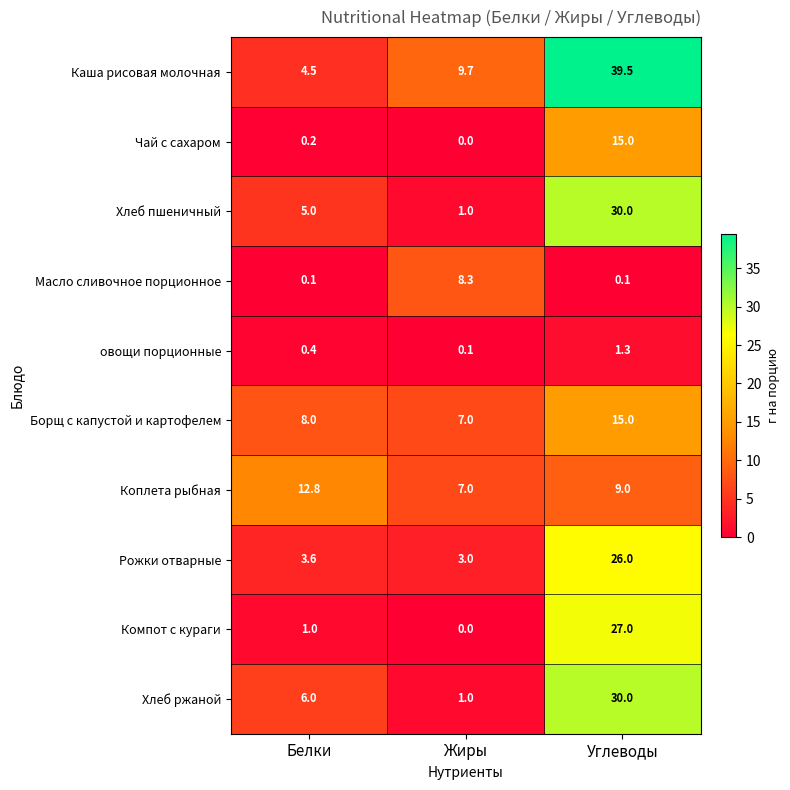

How many series are shown in this chart?

10